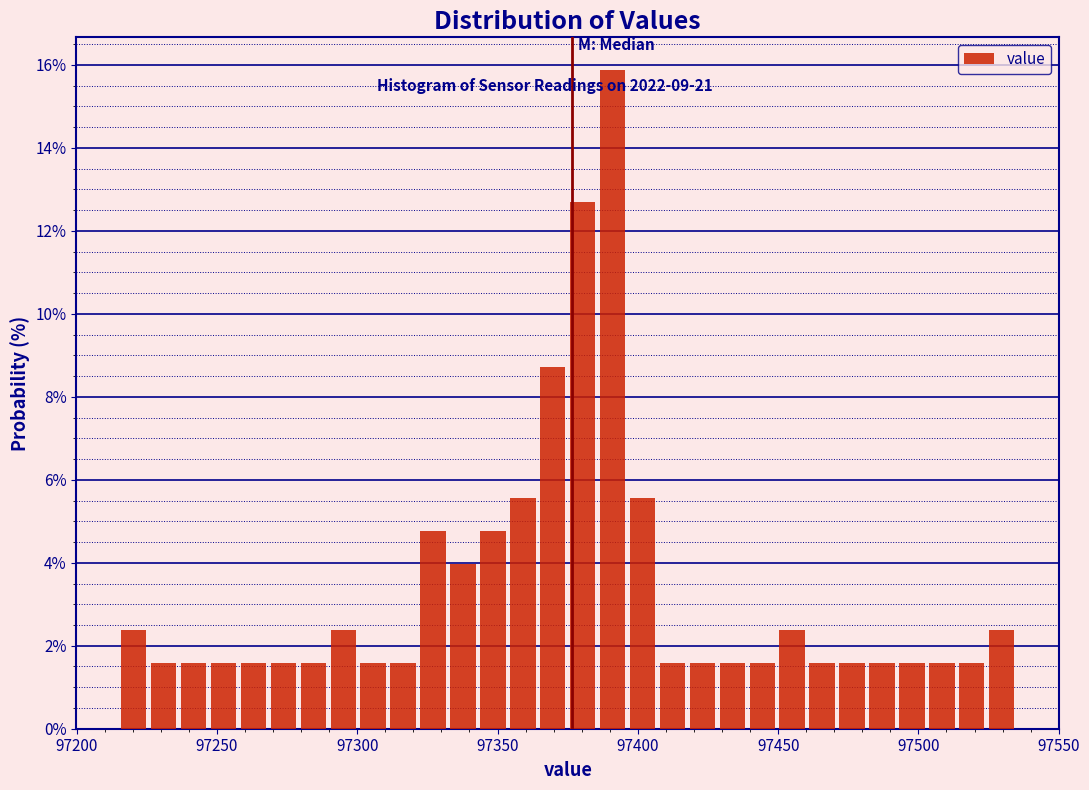

Around what value on the x-axis is the tallest bar? Give the approximate position of its centre, as read against the axis.

97390